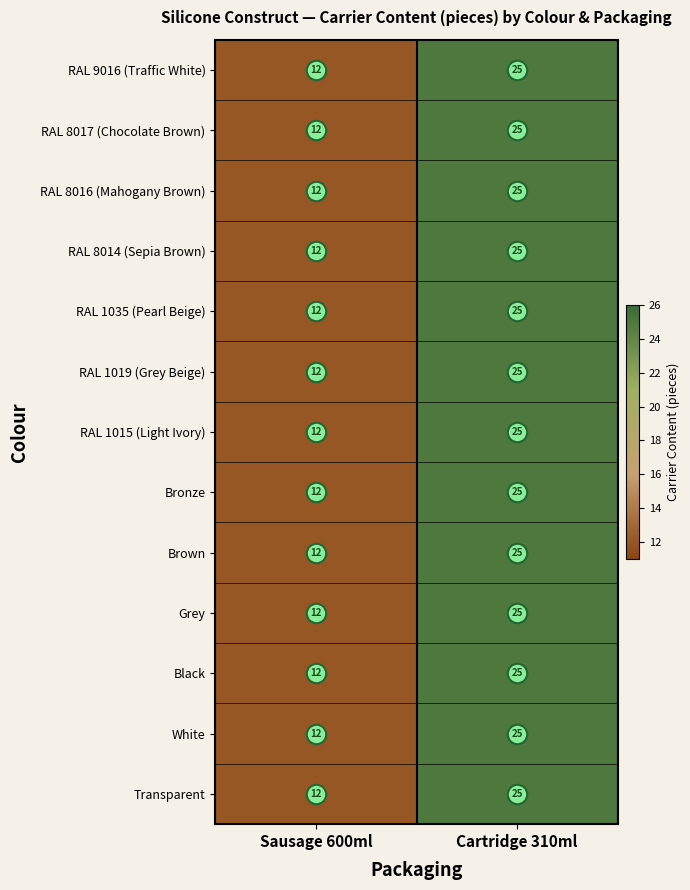

At how many categories does at least one series exceed 17?

1